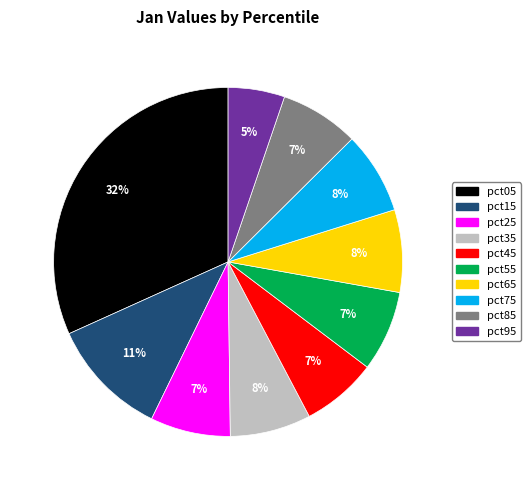

To the nearest percent, what is the difference between the pct45 and pct35 slice percentages?

1%